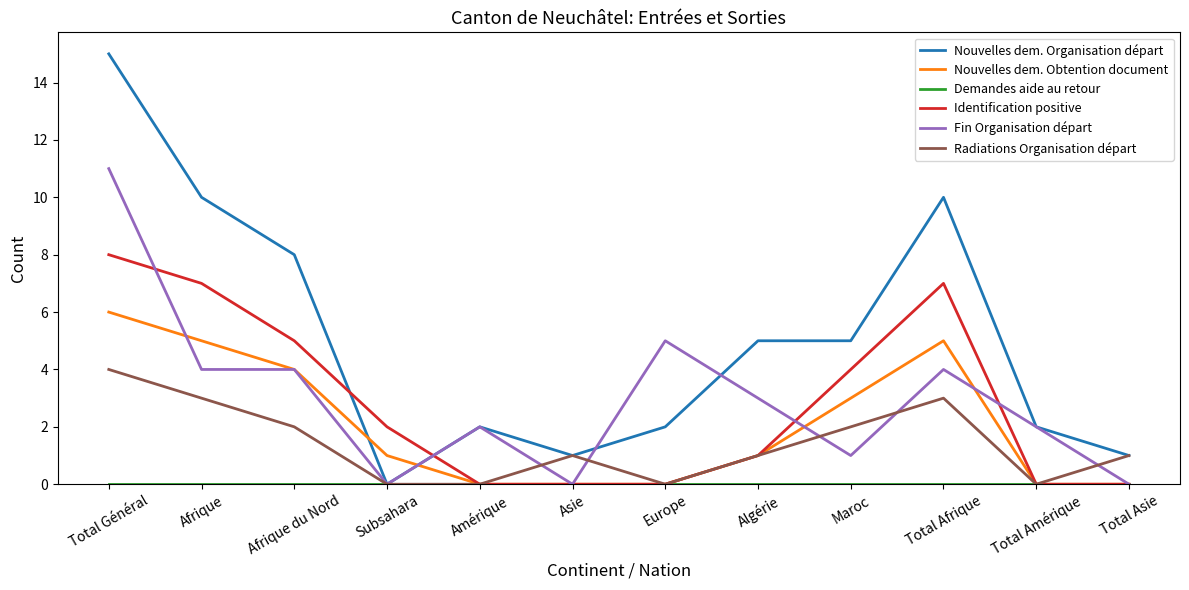

Which series has the largest range (max minus min)?

Nouvelles dem. Organisation départ